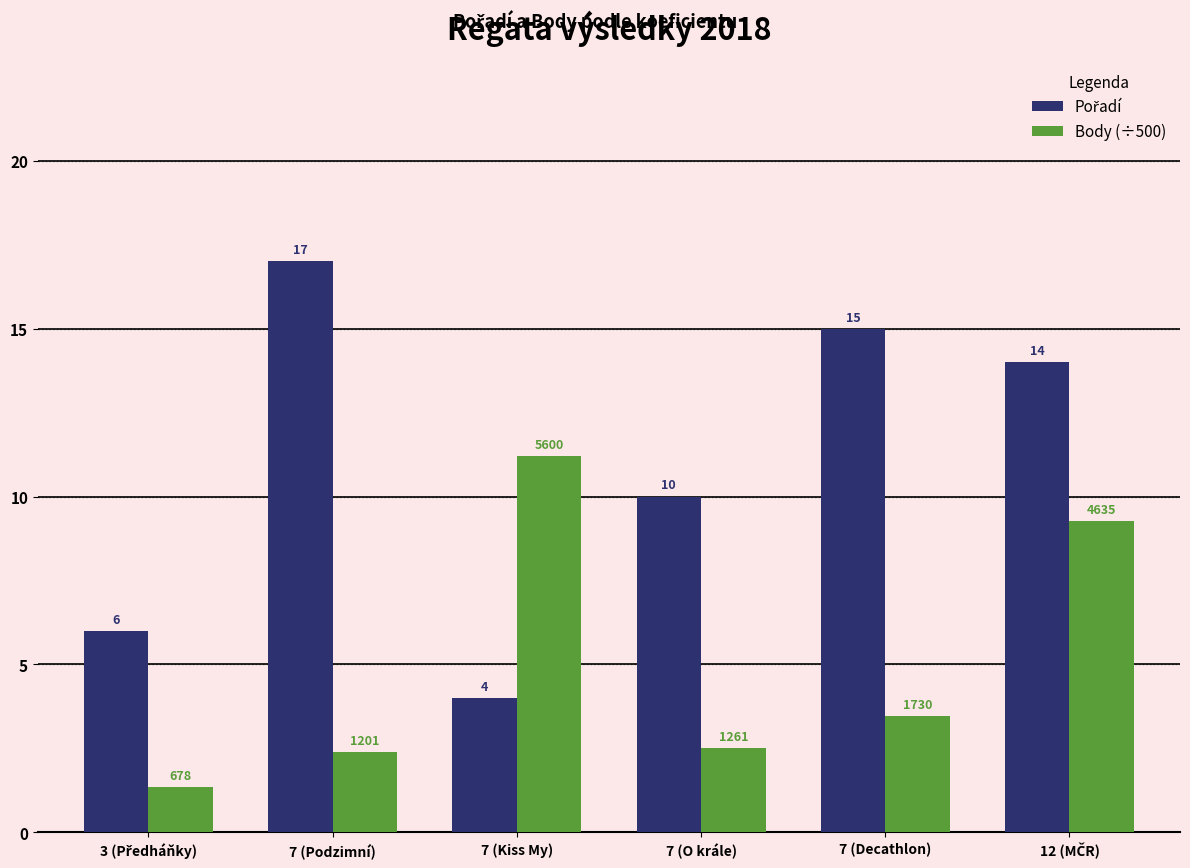

What is the sum of all Body (÷500) values?

30.2